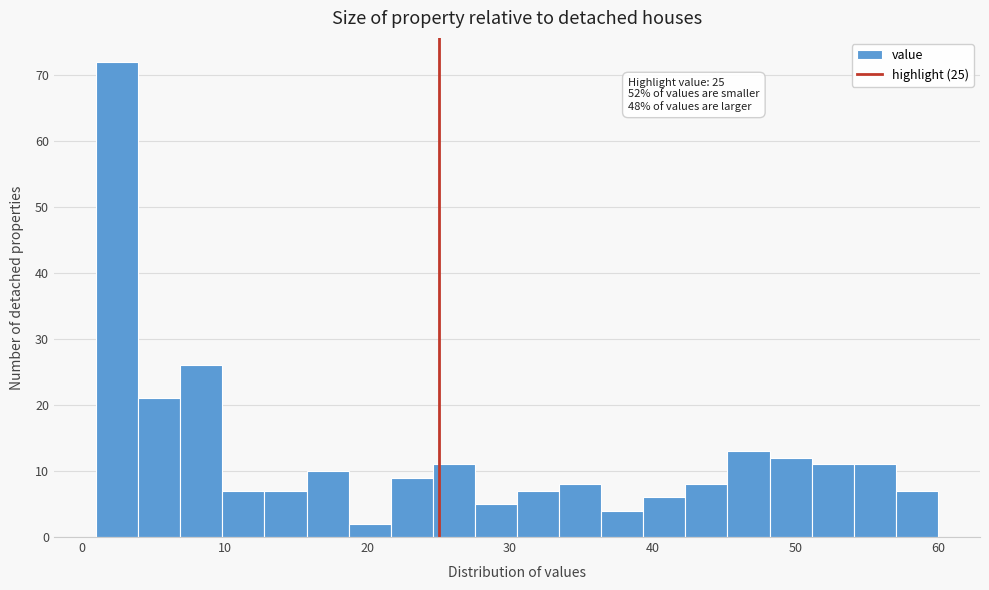

Around what value on the x-axis is the tallest bar? Give the approximate position of its centre, as read against the axis.

2